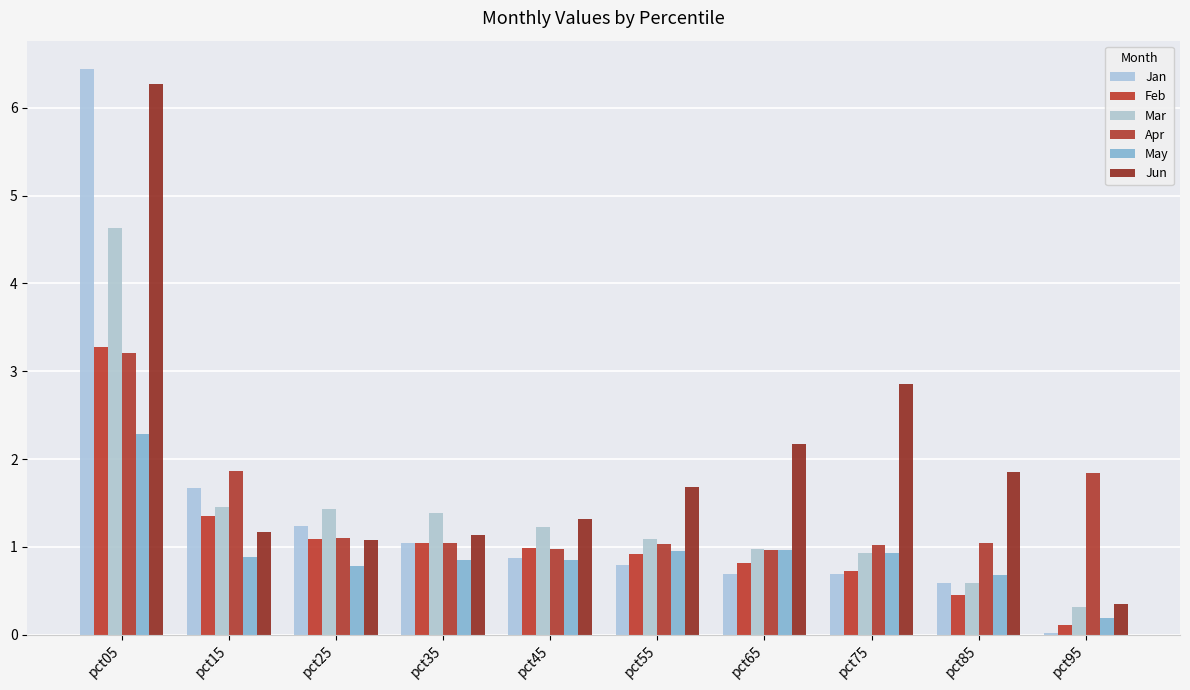

What is the average value of the Jun series?

2.0